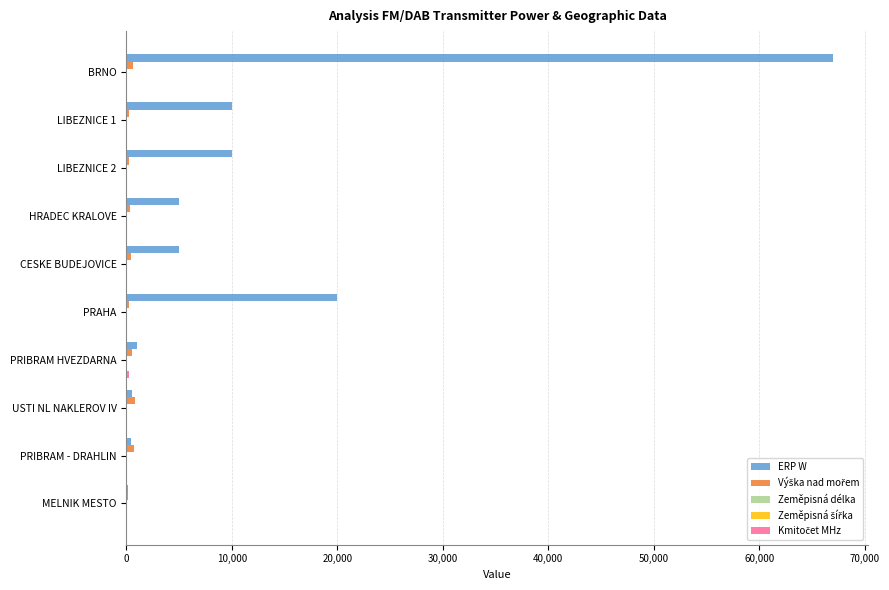

Between BRNO and PRIBRAM HVEZDARNA, which series saw the biggest shift?

ERP W